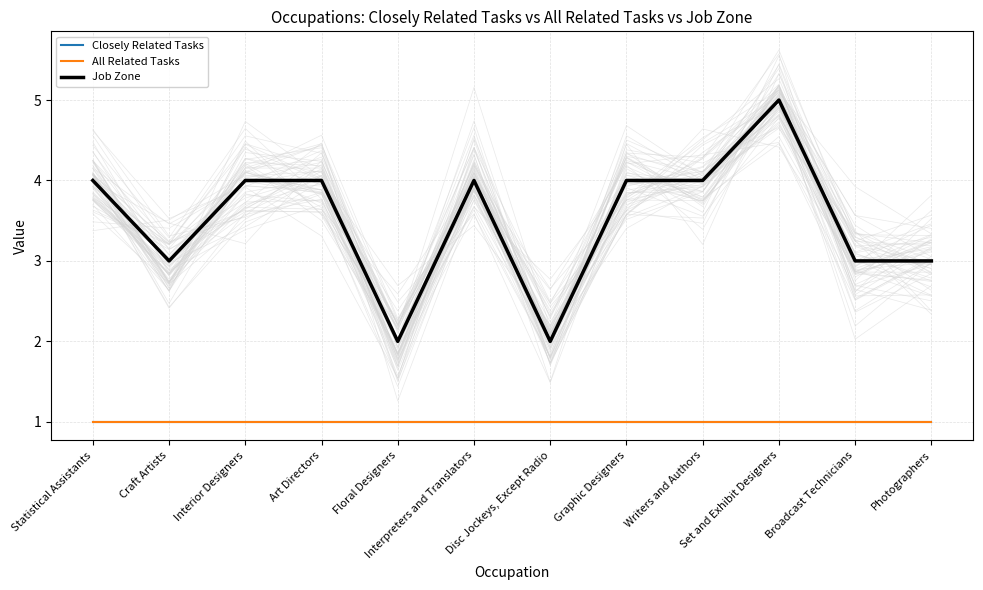

Reading left to right, list all the values displayed in this chart.

Closely Related Tasks: 1	1	1	1	1	1	1	1	1	1	1	1
All Related Tasks: 1	1	1	1	1	1	1	1	1	1	1	1
Job Zone: 4	3	4	4	2	4	2	4	4	5	3	3